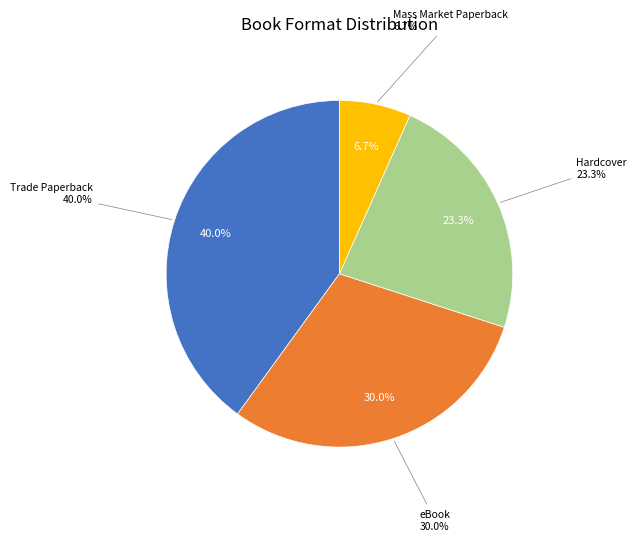

Is there a majority slice in this chart?

No